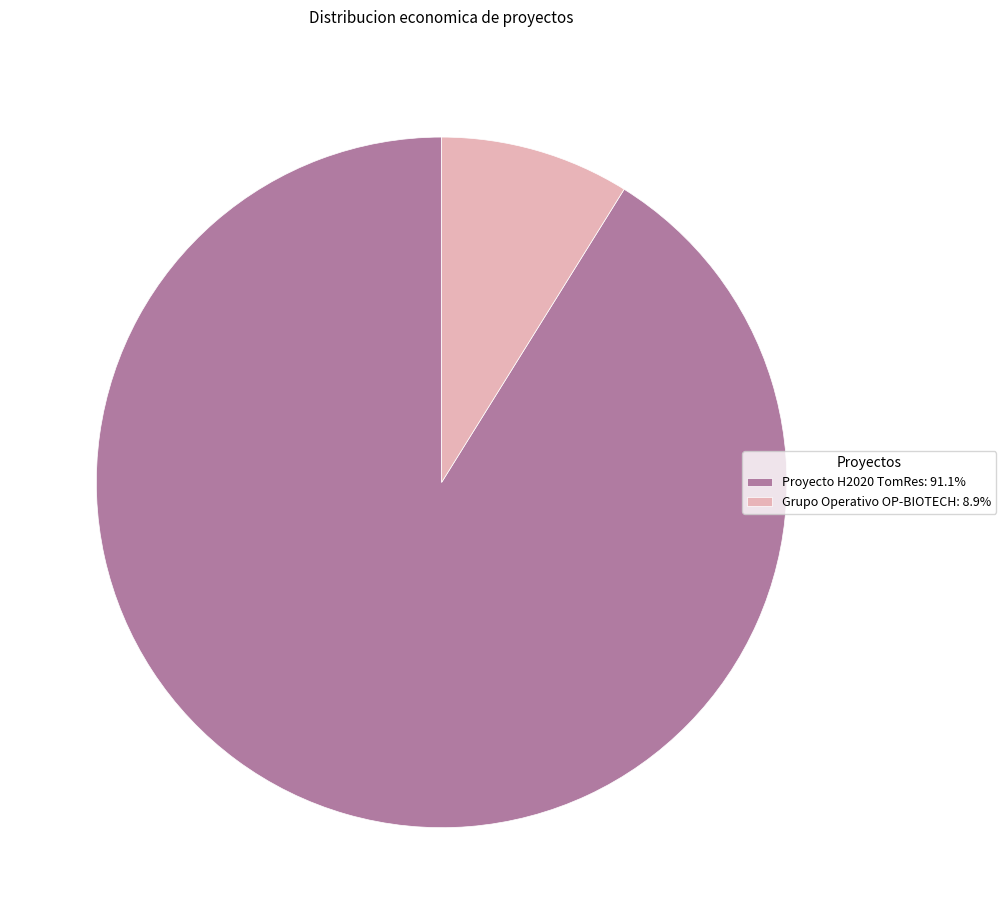

Which has a higher value, Grupo Operativo OP-BIOTECH or Proyecto H2020 TomRes?

Proyecto H2020 TomRes